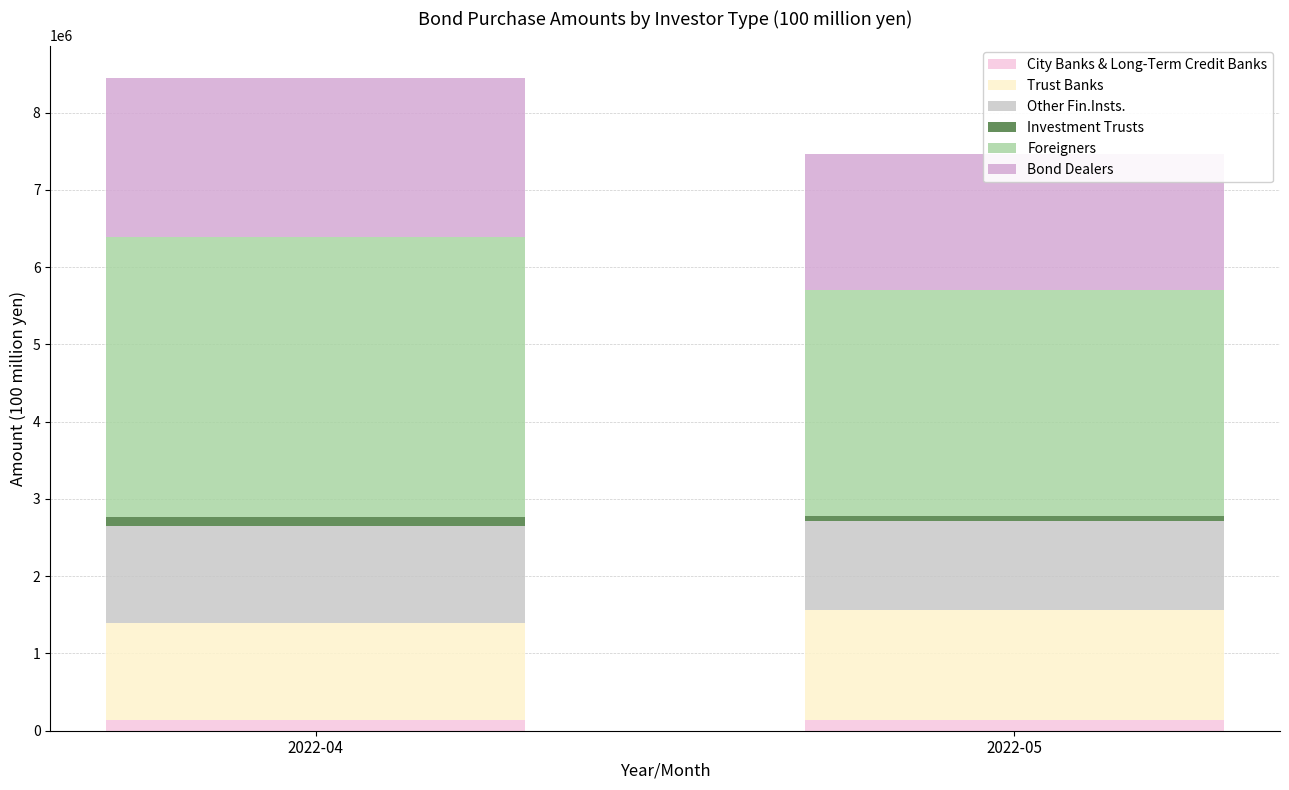

Which has a higher value, 2022-04 or 2022-05?

2022-04